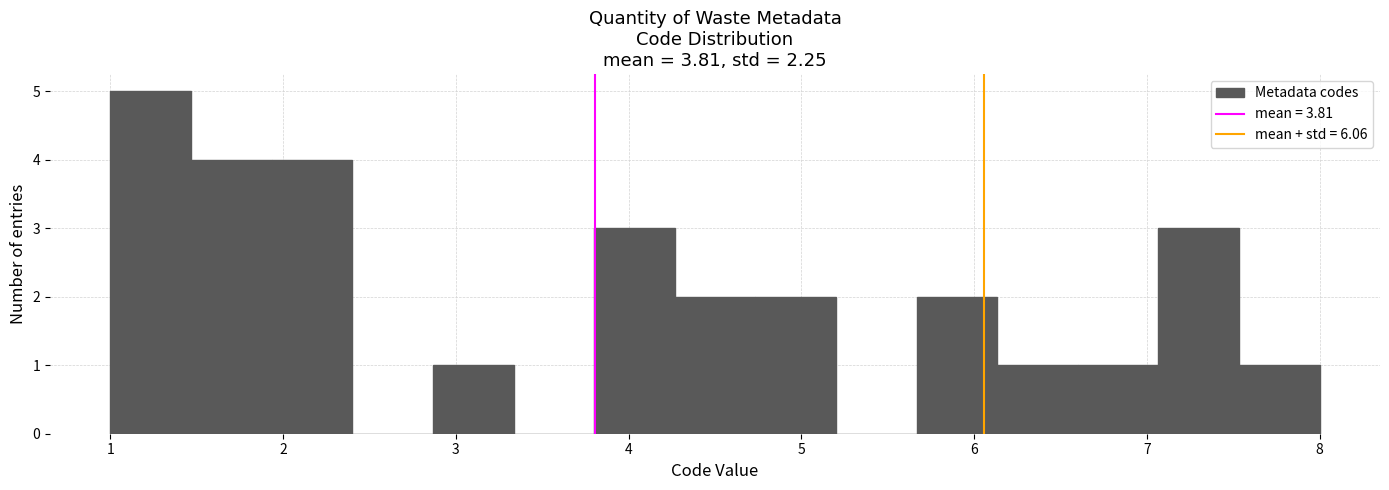

Which range on the x-axis has the tallest bar?

1.0 to 1.5